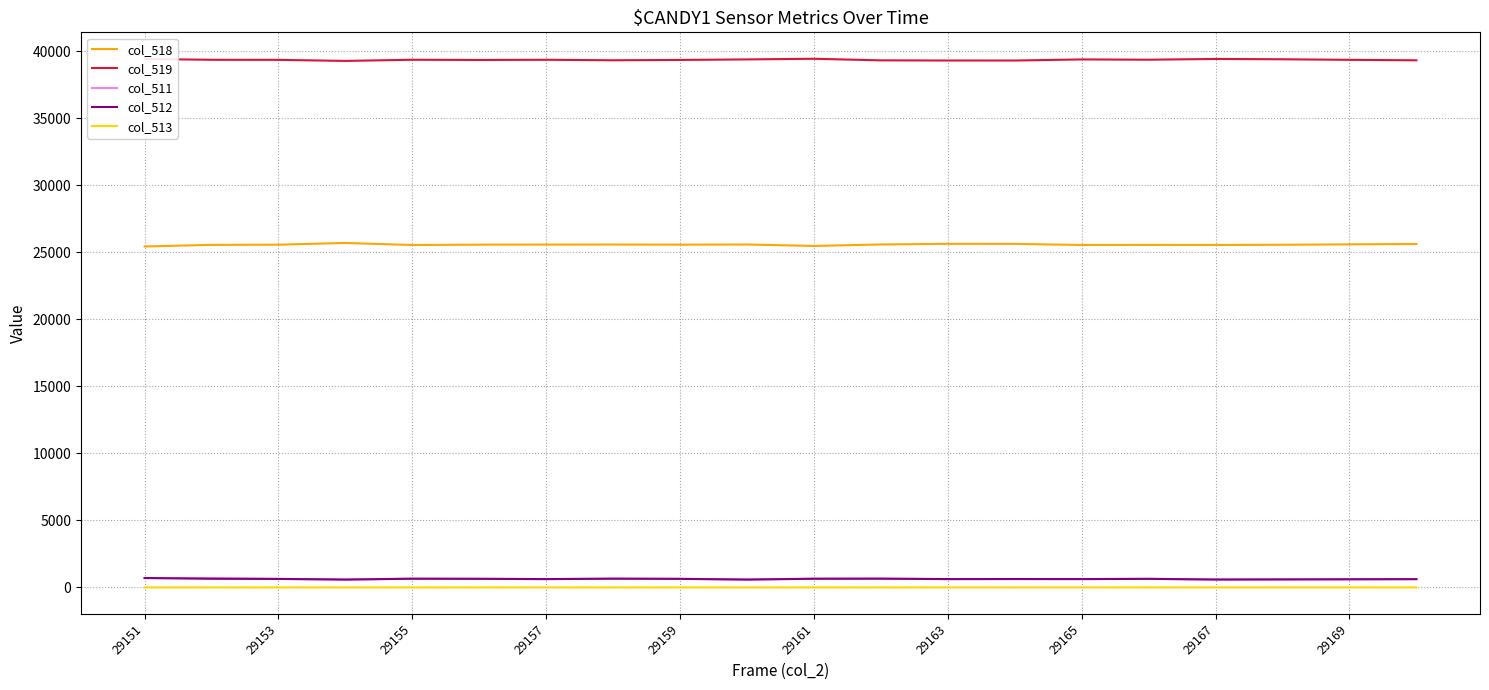

Which series has the largest total across all categories?

col_519